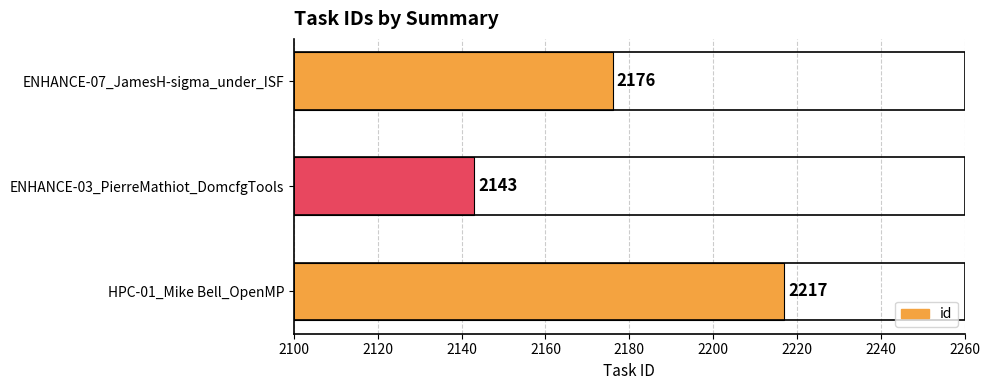

What is the change in value from HPC-01_Mike Bell_OpenMP to ENHANCE-07_JamesH-sigma_under_ISF?

-41